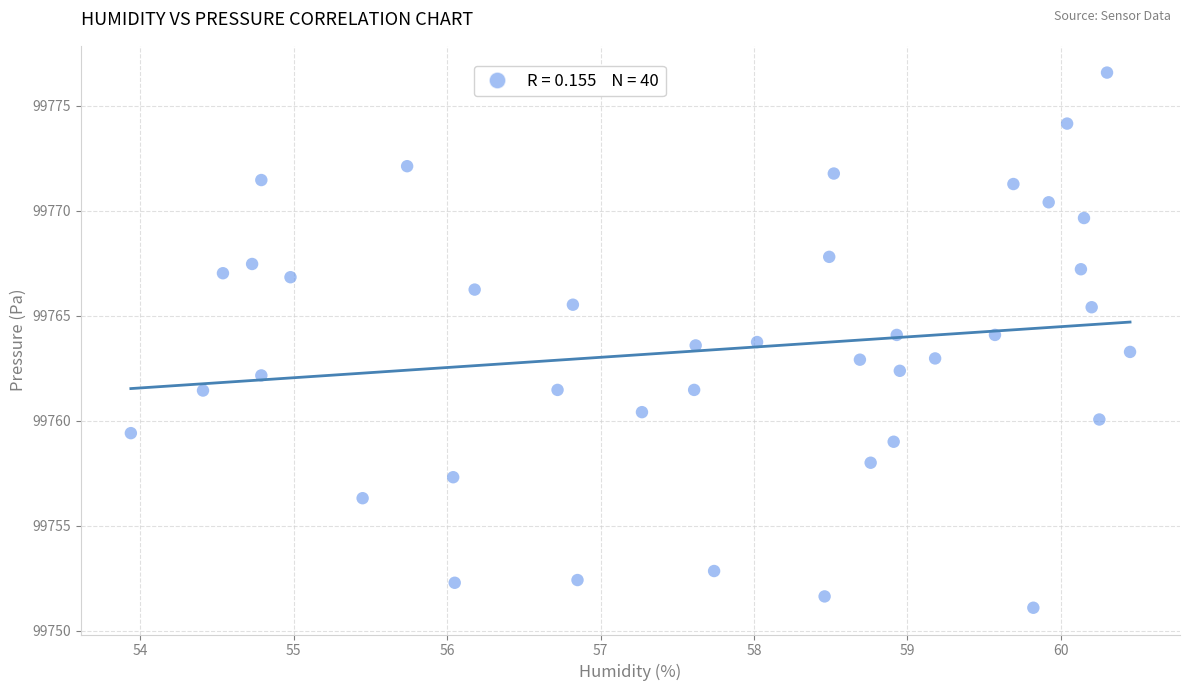

What is the range of X values (max minus min)?

6.5